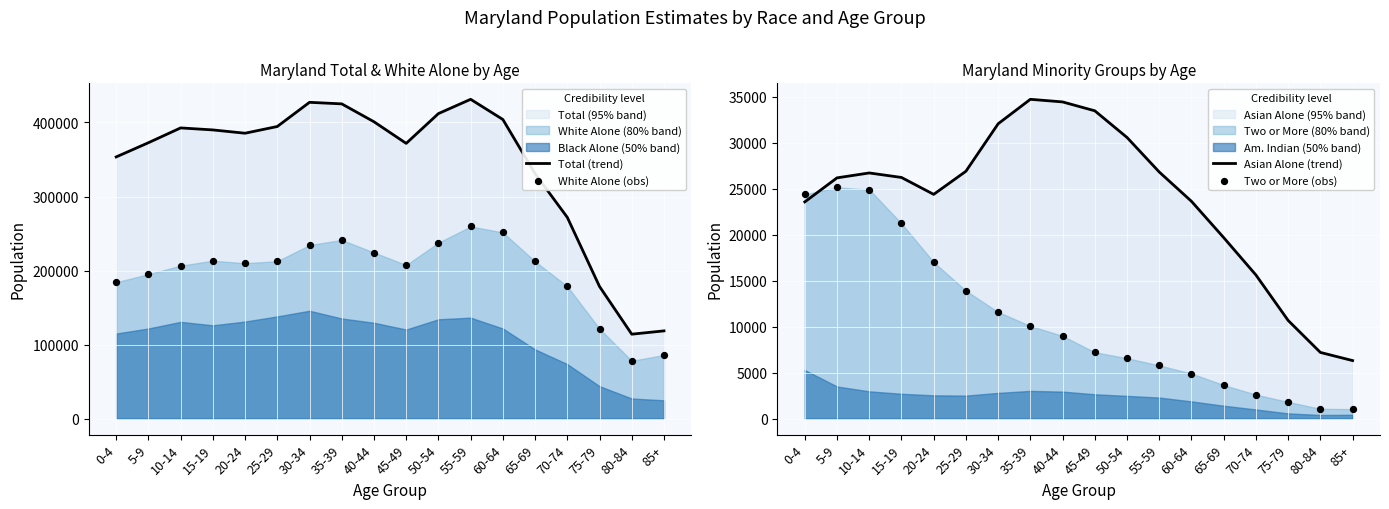

Which series contains the highest Y value?

Total (trend)